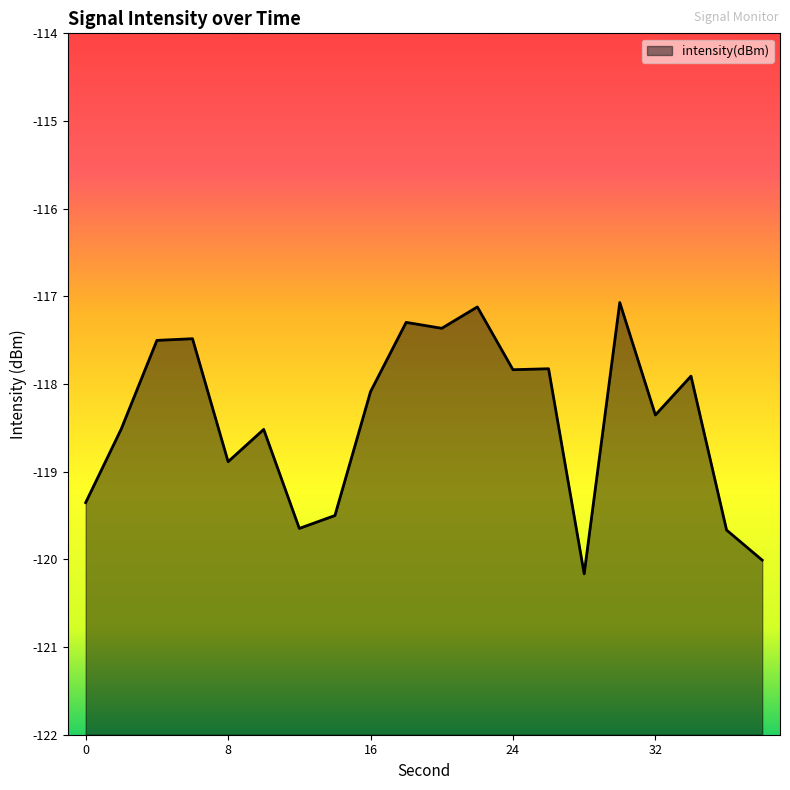

What is the difference between the maximum and minimum values?

3.1